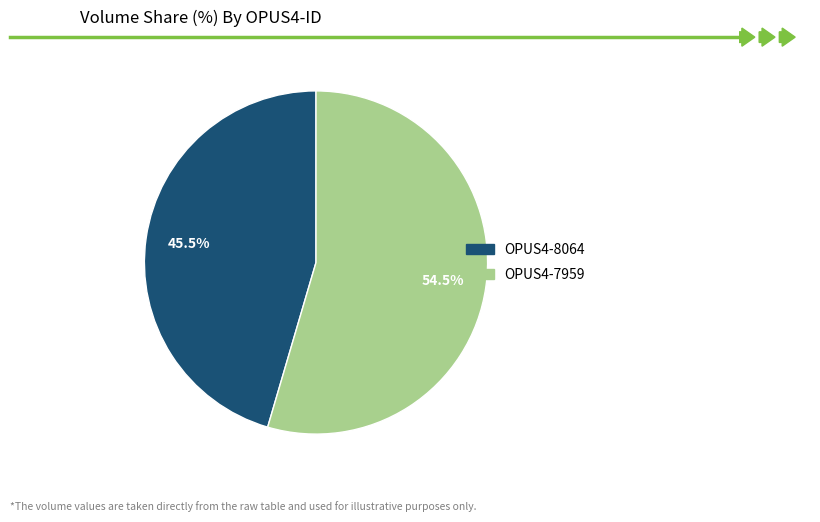

Rank the categories by value from lowest to highest.

OPUS4-8064, OPUS4-7959